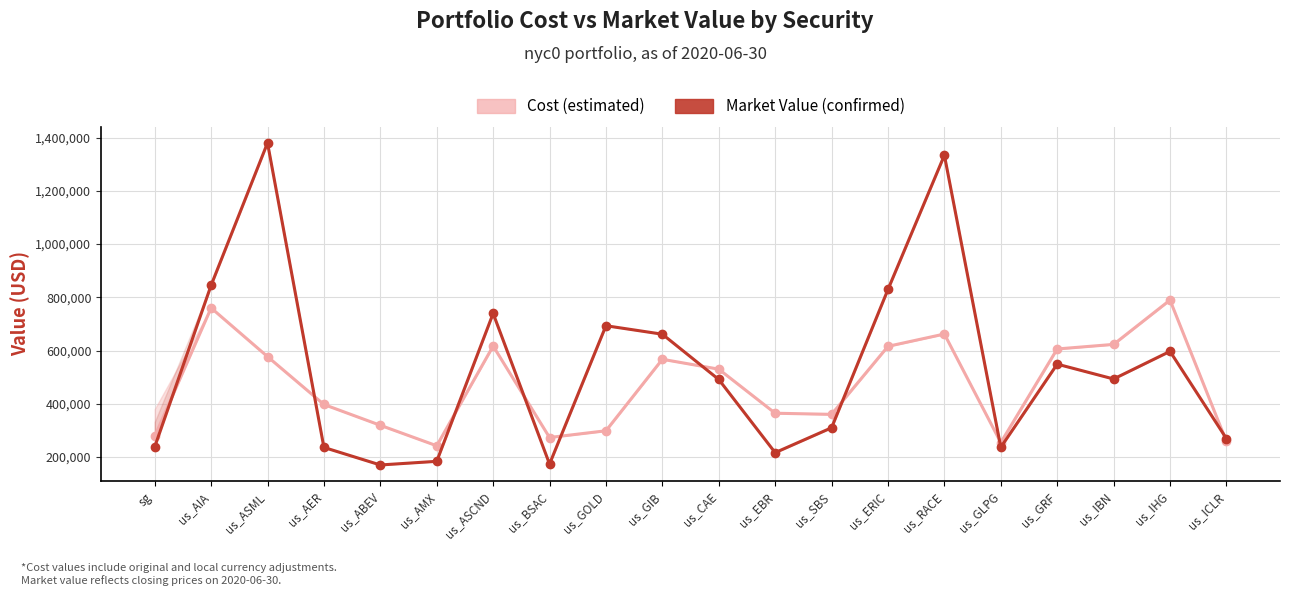

What is the greatest value displayed?

1380112.5